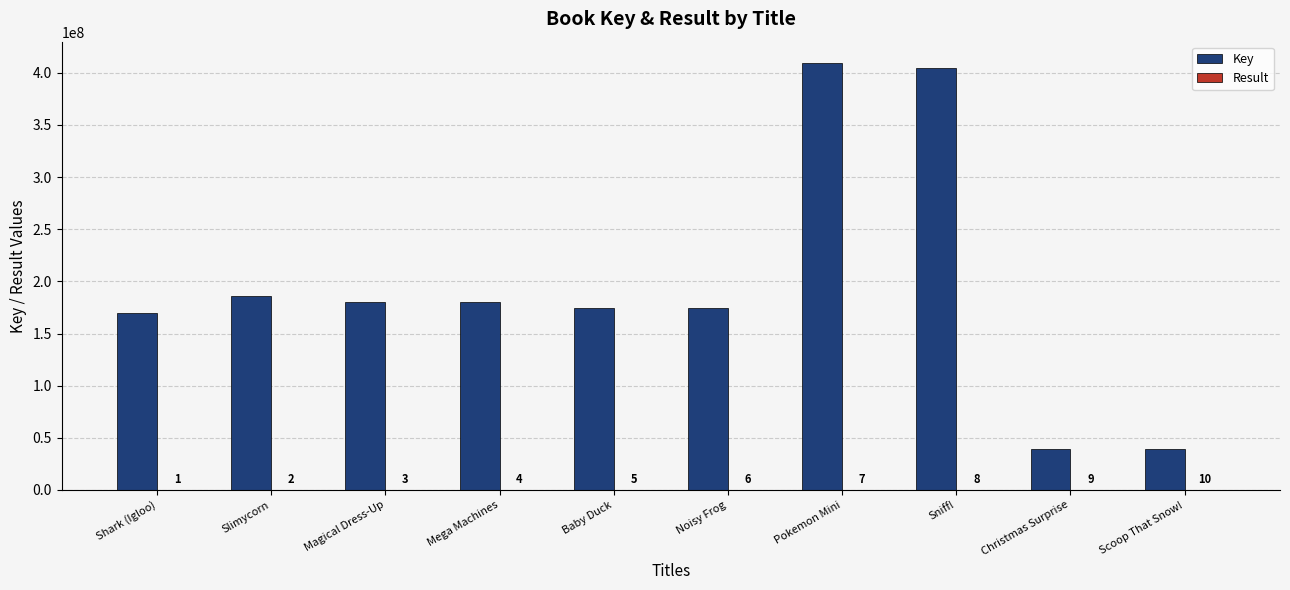

The Key series shows 118218954 at Shark (Igloo). True or false?

False